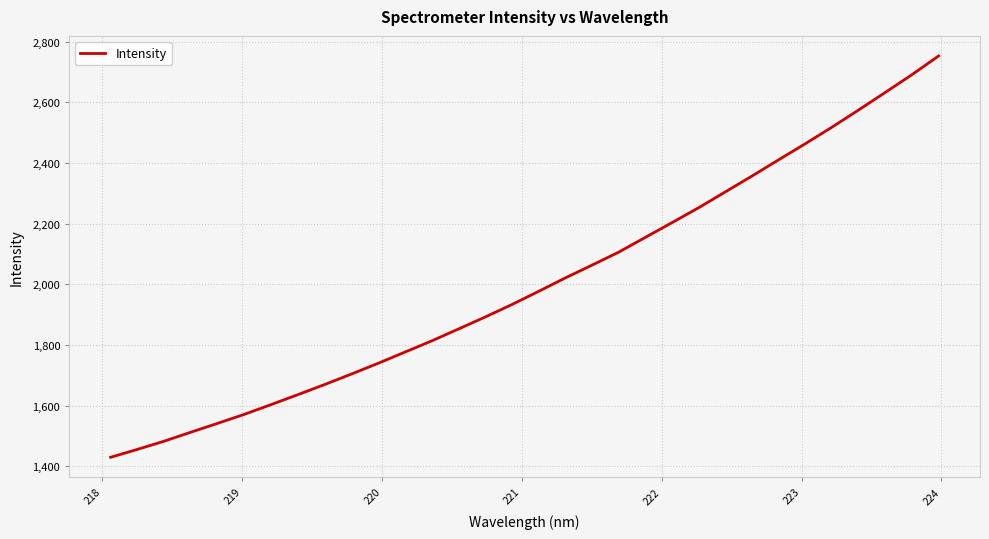

What is the difference between the maximum and minimum values?

1323.5